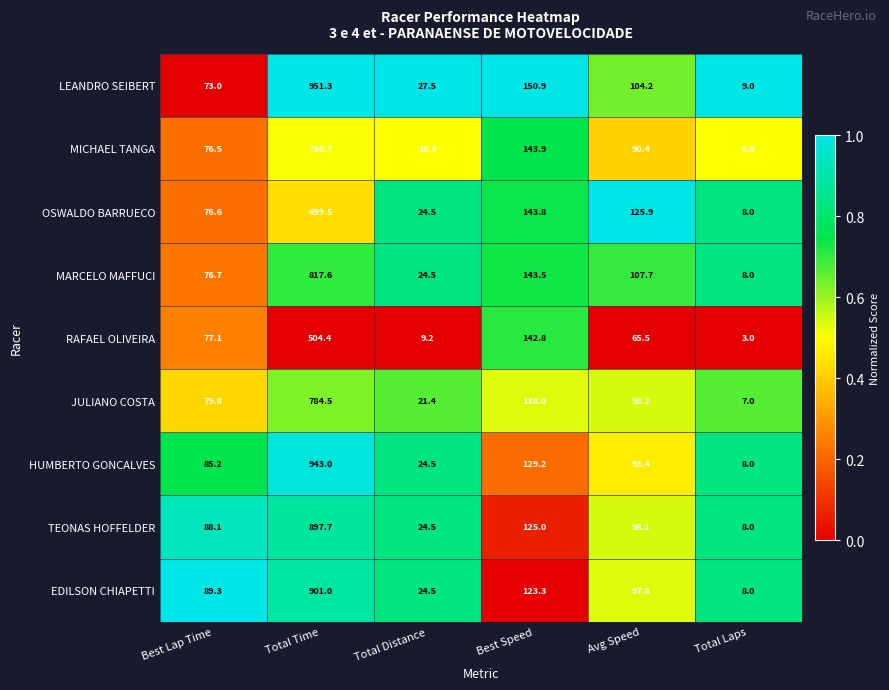

Between Total Time and Best Speed, which series saw the biggest shift?

HUMBERTO GONCALVES